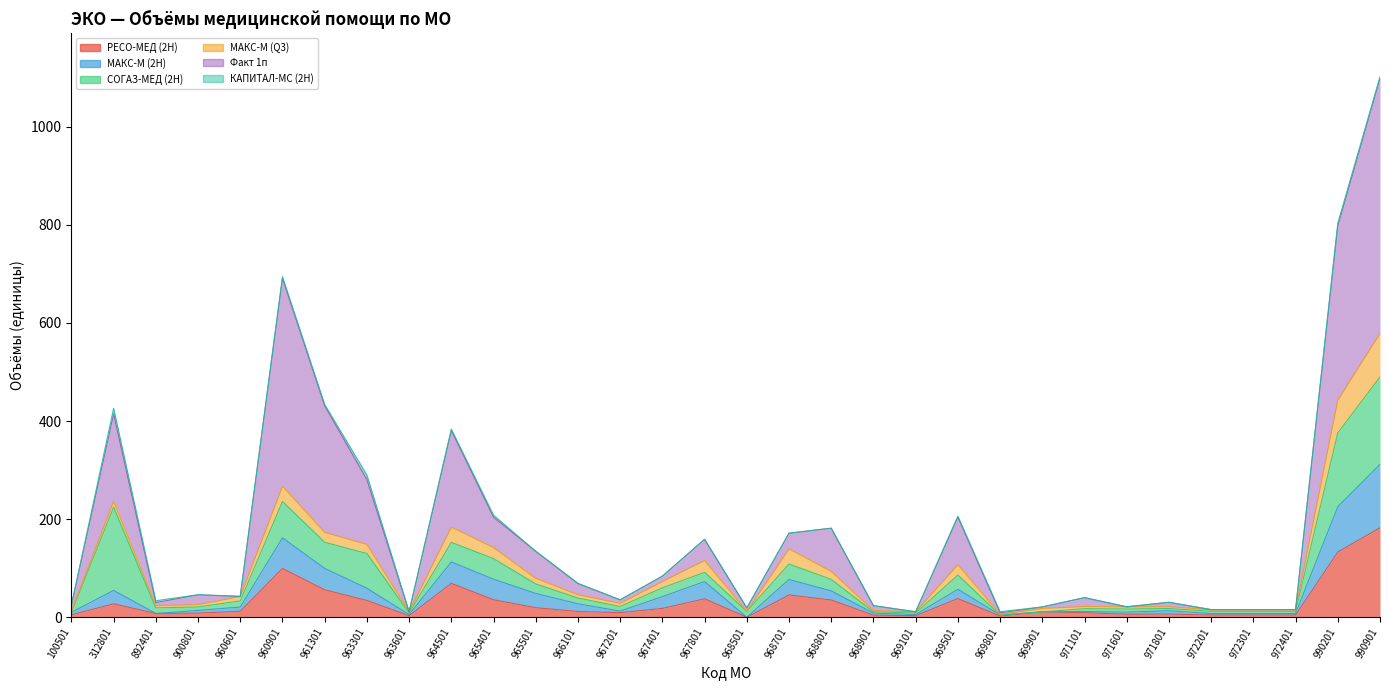

Count the number of categories in the chart.

32